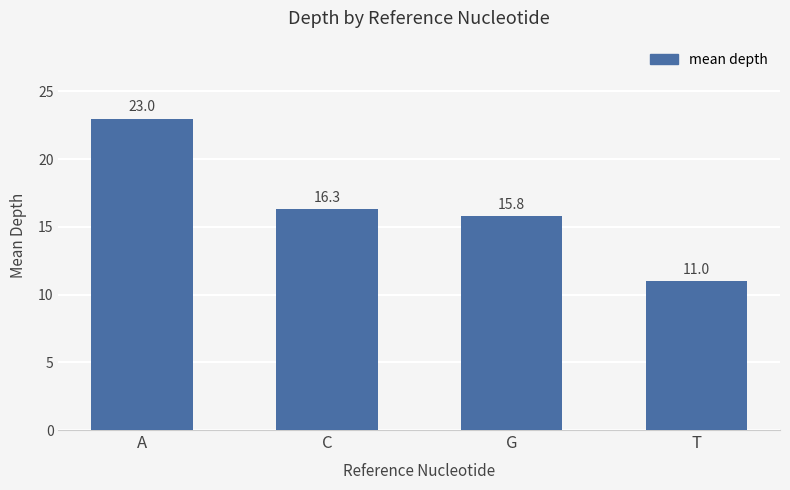

At which category does the chart reach its peak across all series?

A